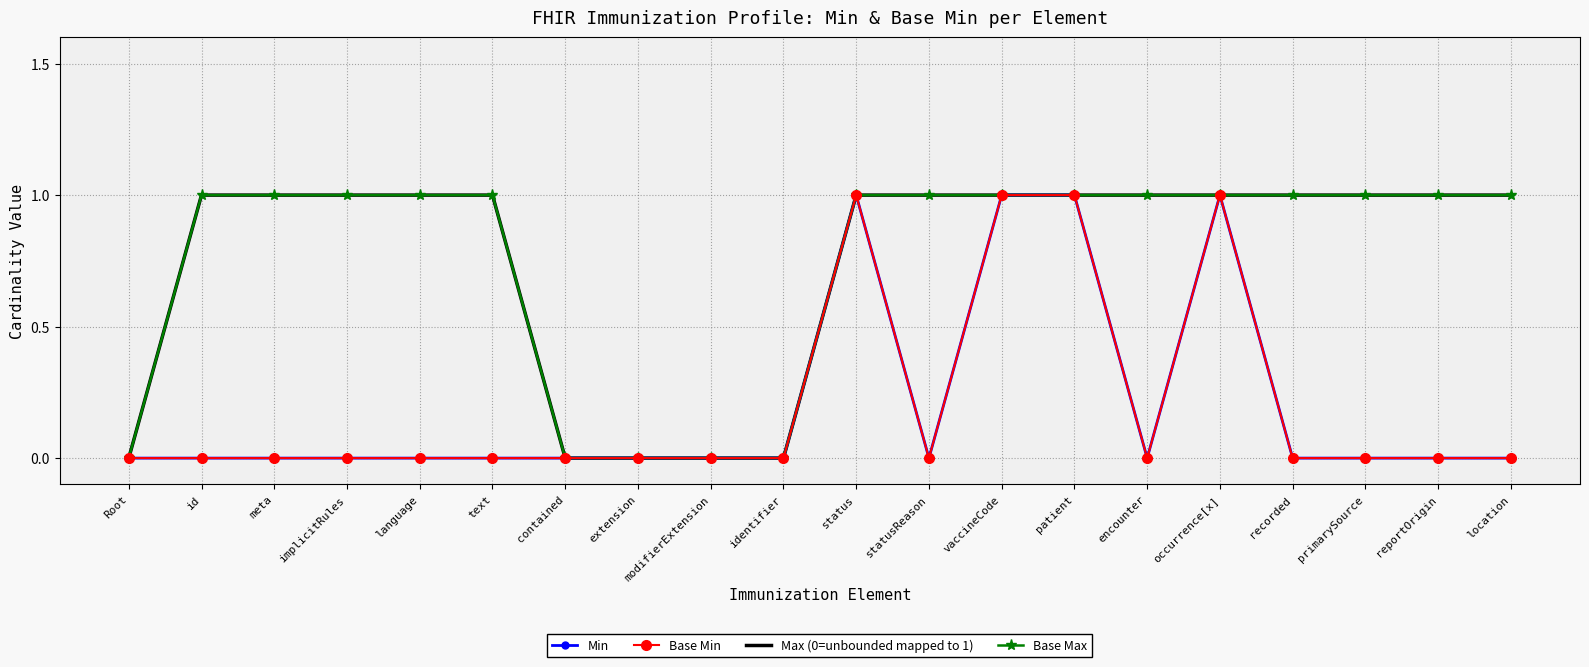

True or false: Base Min has a value of 0 at statusReason.

True